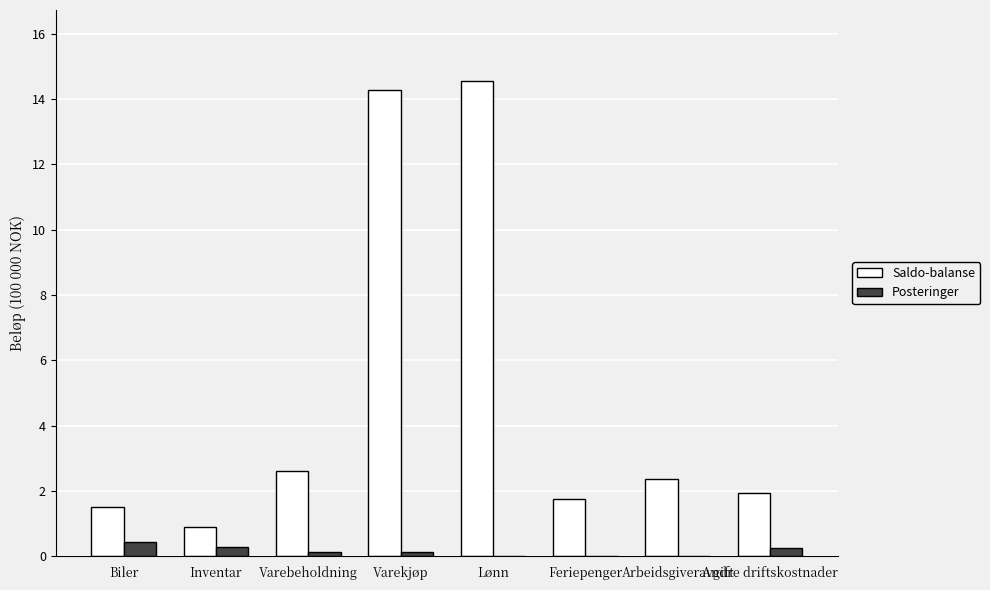

Are the bars horizontal?

No